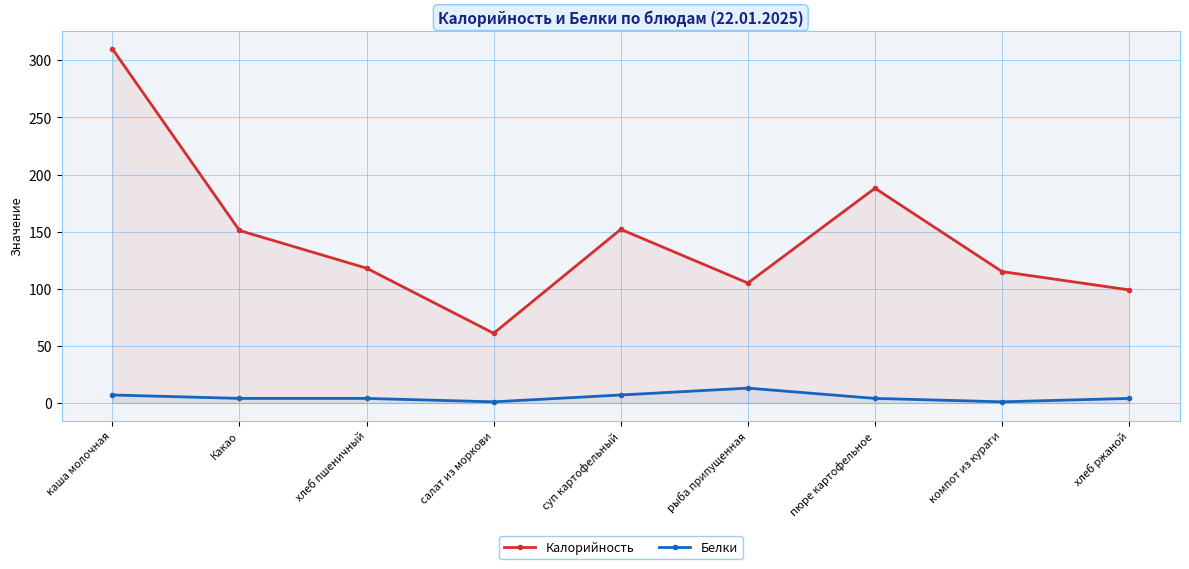

What is the difference between the maximum and minimum values in the Калорийность series?

249